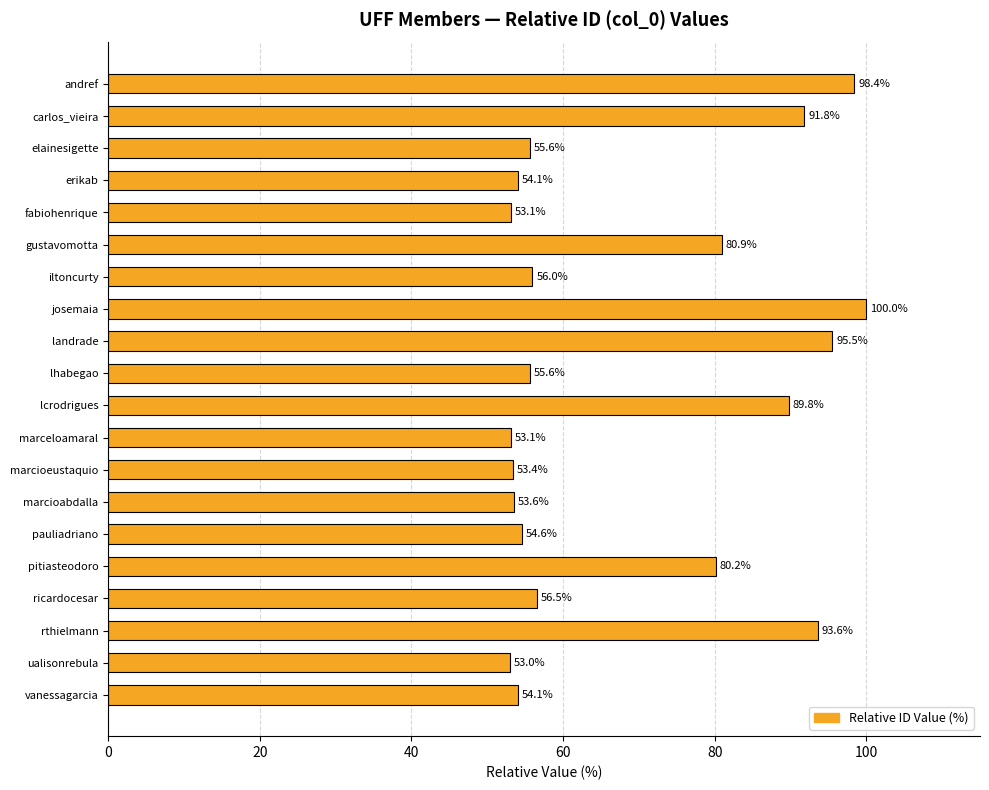

What is the smallest value displayed?

53.0